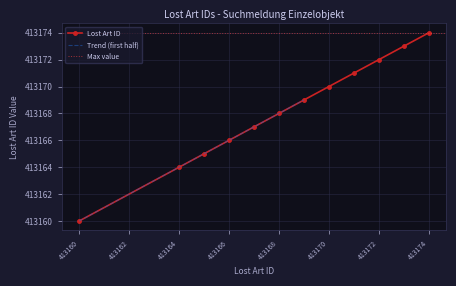

List the labels in order of value, largest first.

413174, 413173, 413172, 413171, 413170, 413169, 413168, 413167, 413166, 413165, 413164, 413160